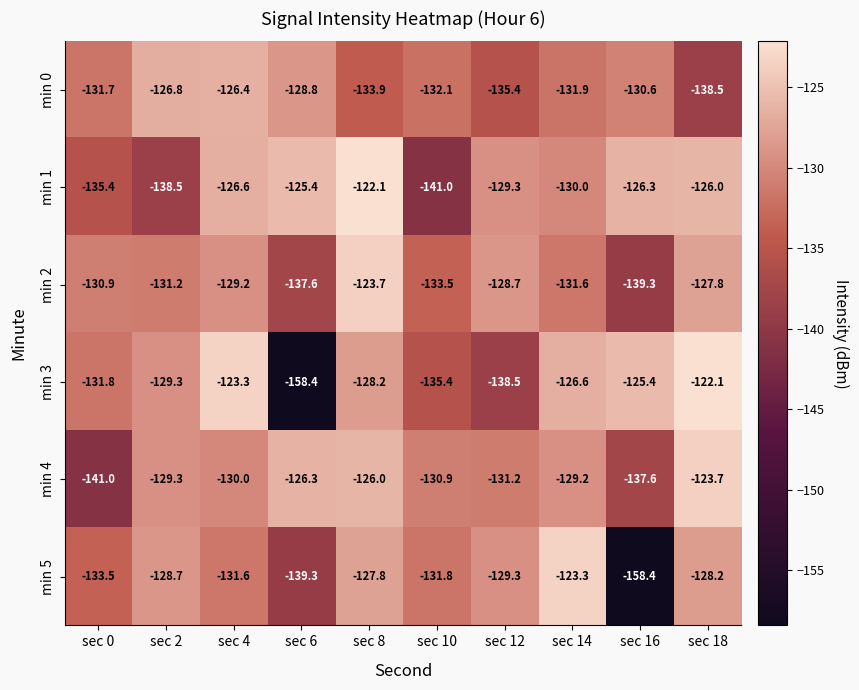

What is the difference between the min 2 values at sec 6 and sec 8?

13.9